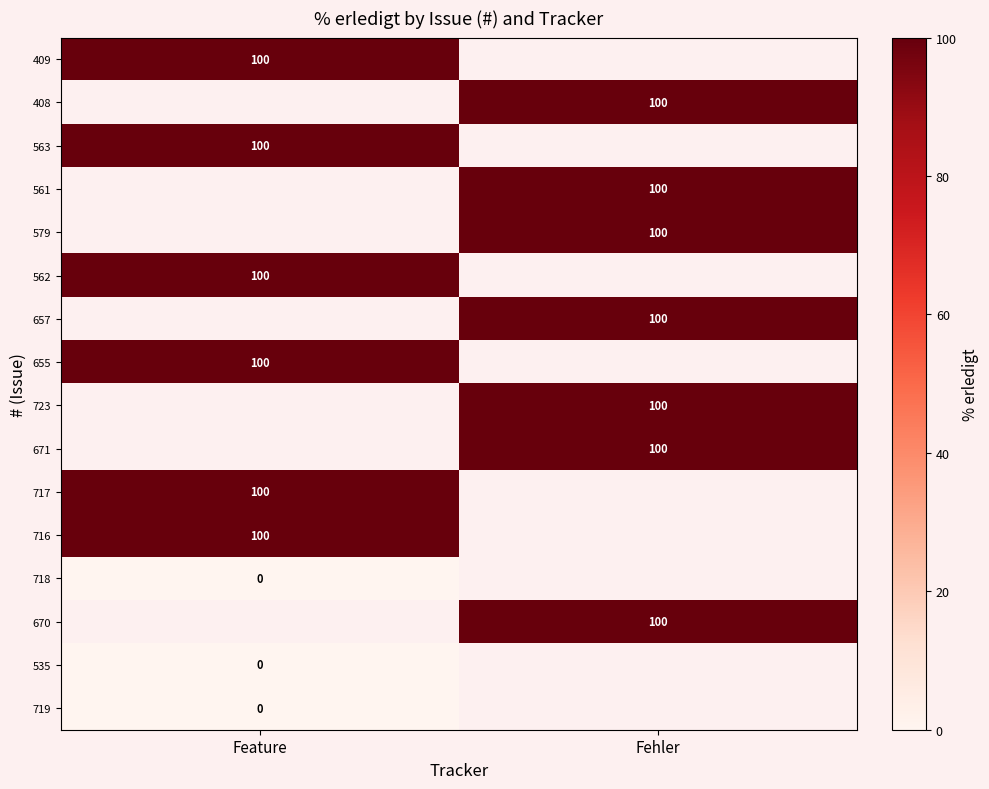

At which category does the chart reach its minimum across all series?

Feature